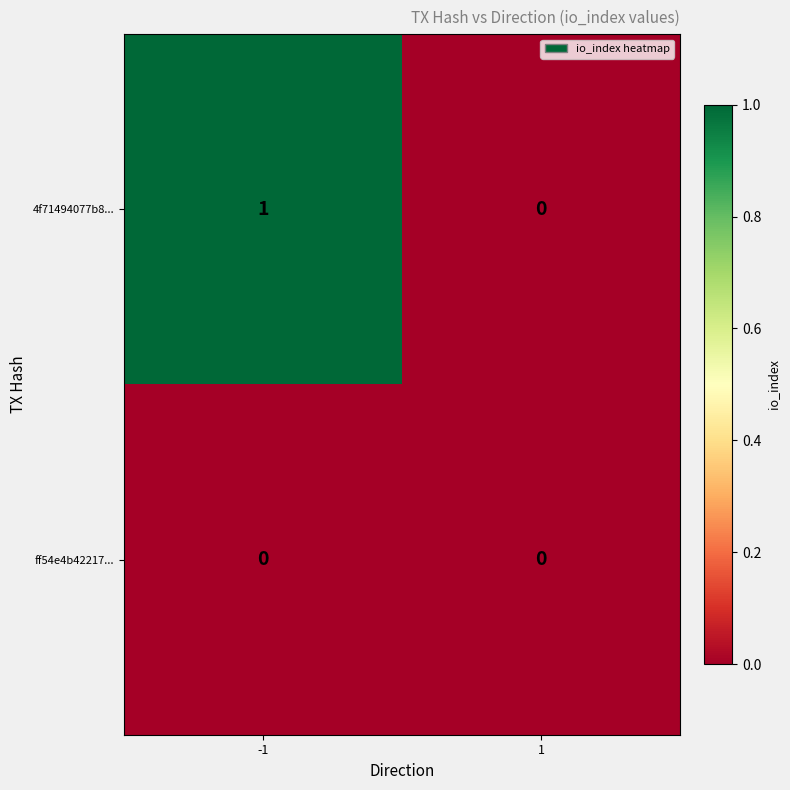

Reading left to right, list all the values displayed in this chart.

4f71494077b8...: -1=1	1=0
ff54e4b42217...: -1=0	1=0